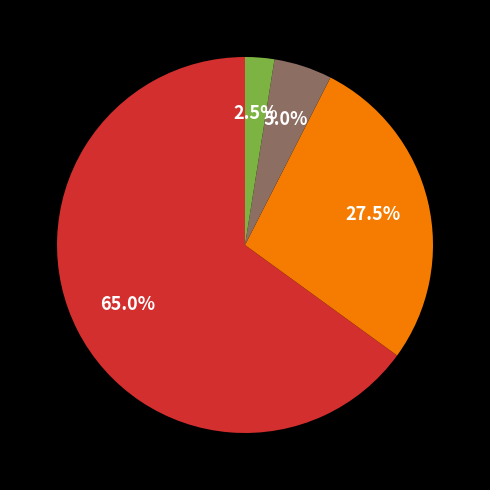

How many segments does this pie chart have?

4